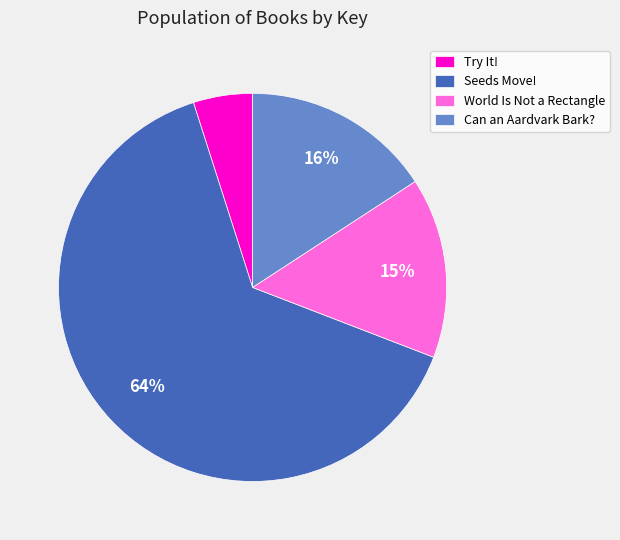

How many segments does this pie chart have?

4